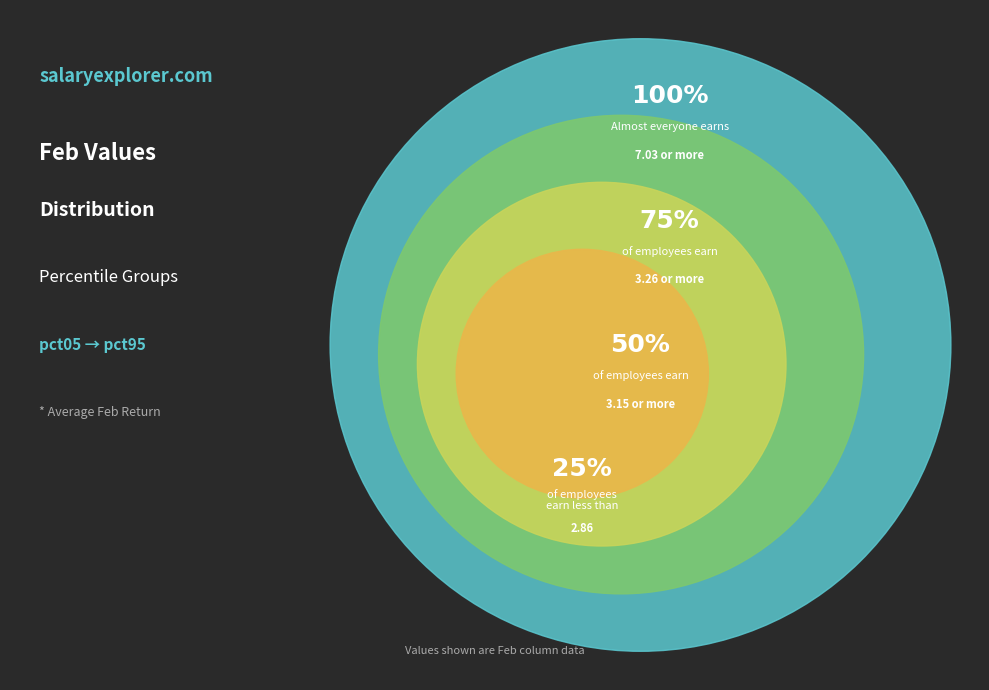

Is there any slice that represents more than half of the pie?

No